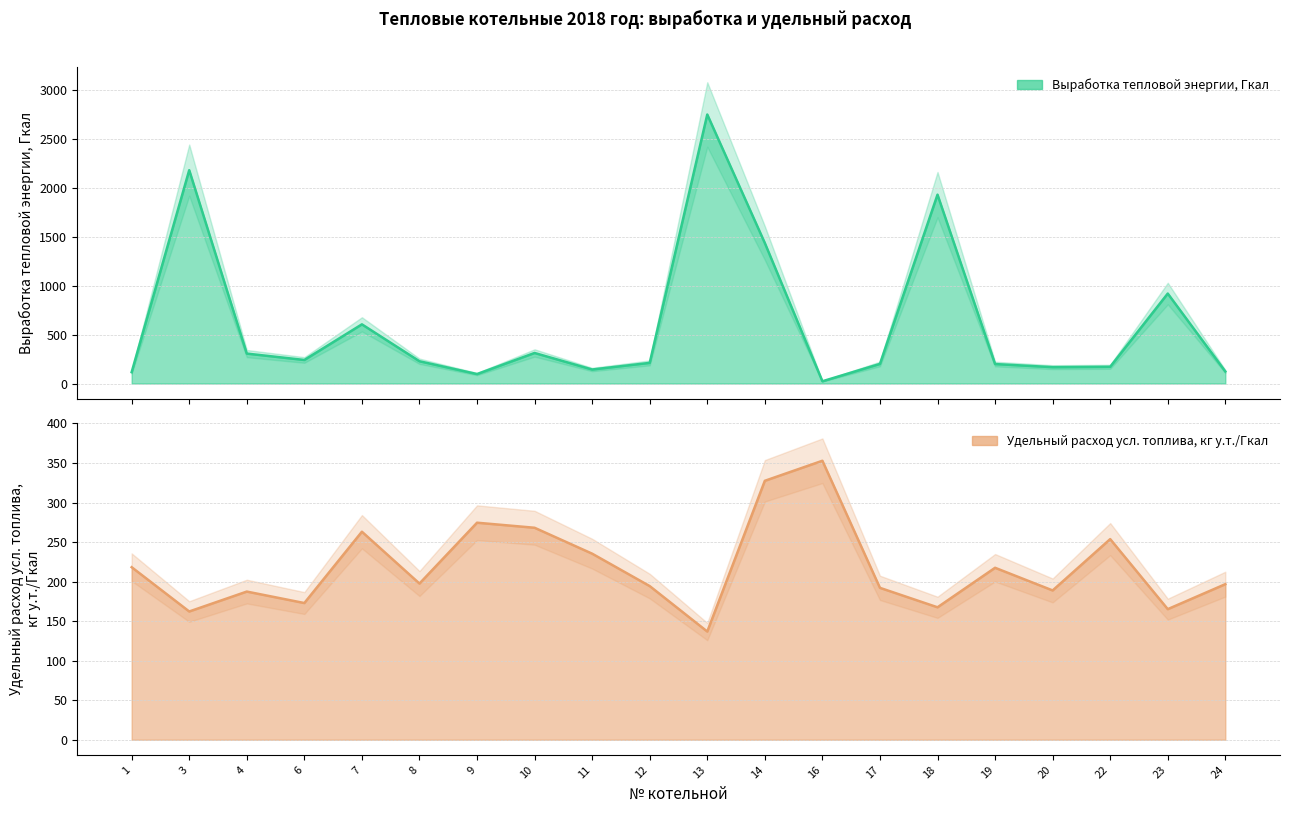

Reading left to right, list all the values displayed in this chart.

Выработка тепловой энергии, Гкал: 1=116.5	3=2180.4	4=306.0	6=240.8	7=604.9	8=227.6	9=96.8	10=312.3	11=143.3	12=211.0	13=2749.2	14=1435.8	16=23.1	17=200.4	18=1930.2	19=199.1	20=167.4	22=171.2	23=919.4	24=123.3
Удельный расход усл. топлива, кг у.т./Гкал: 1=218.2	3=162.2	4=187.4	6=172.9	7=263.1	8=197.6	9=274.5	10=268.1	11=235.3	12=194.3	13=136.8	14=327.5	16=352.8	17=192.1	18=167.5	19=217.5	20=188.8	22=253.8	23=165.2	24=196.8